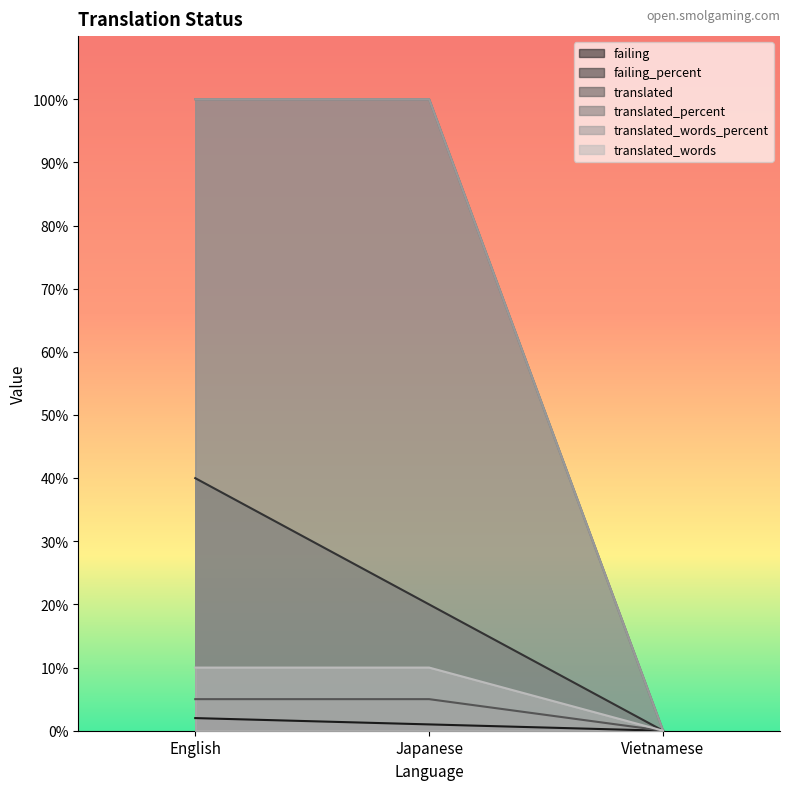

How many lines are shown in the chart?

6